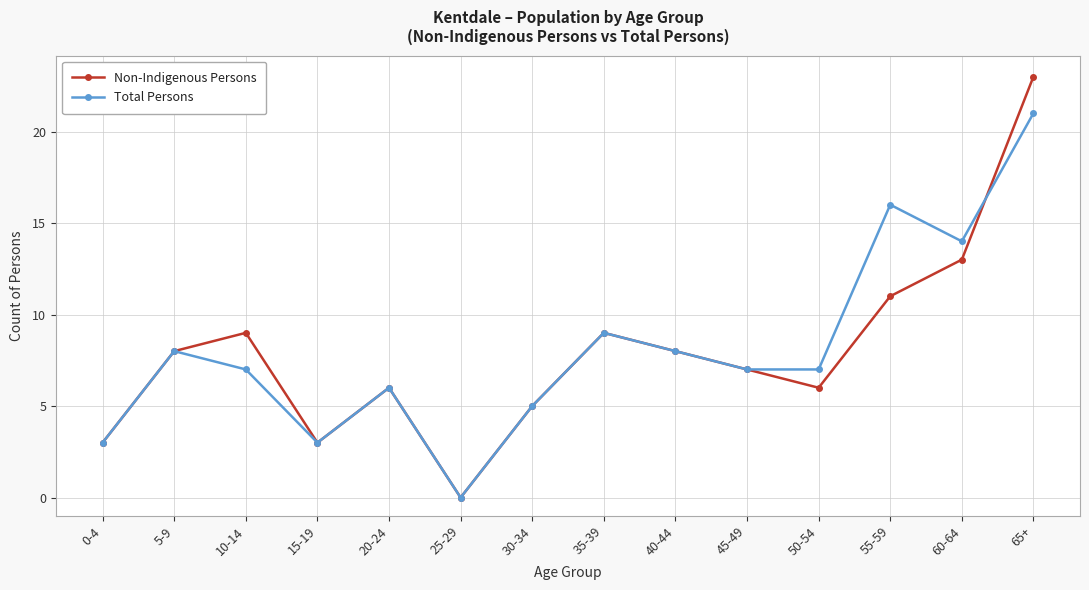

The Total Persons series shows 4 at 45-49. True or false?

False